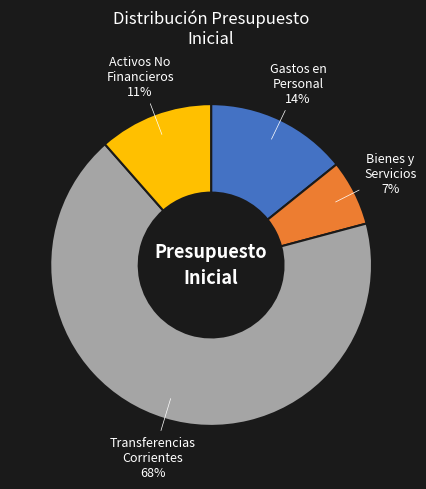

To the nearest percent, what is the difference between the largest and smallest slice percentages?

61%